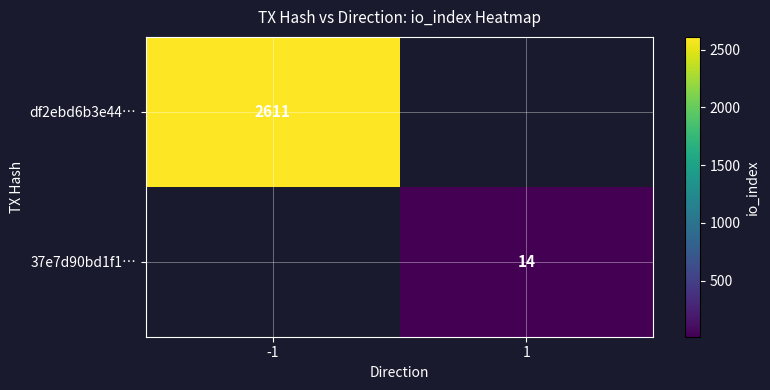

True or false: df2ebd6b3e44… has a value of 2611 at -1.

True